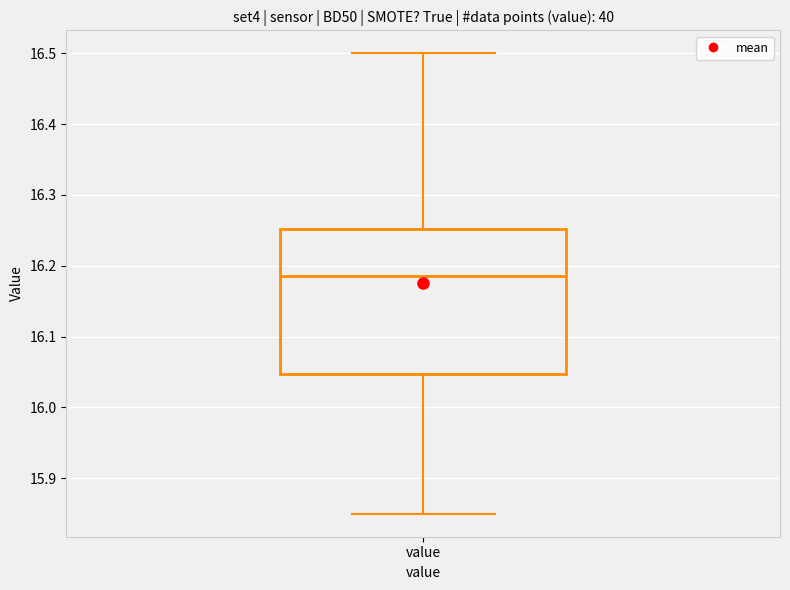

Transcribe this box plot: give where the median line is, the range the box spans, and where the two whiskers end, as read against the y-axis. The values are not printed on the chart, so give them approximately, as read against the axis.

median 16.19, box 16.05 to 16.25, whiskers 15.85 to 16.50